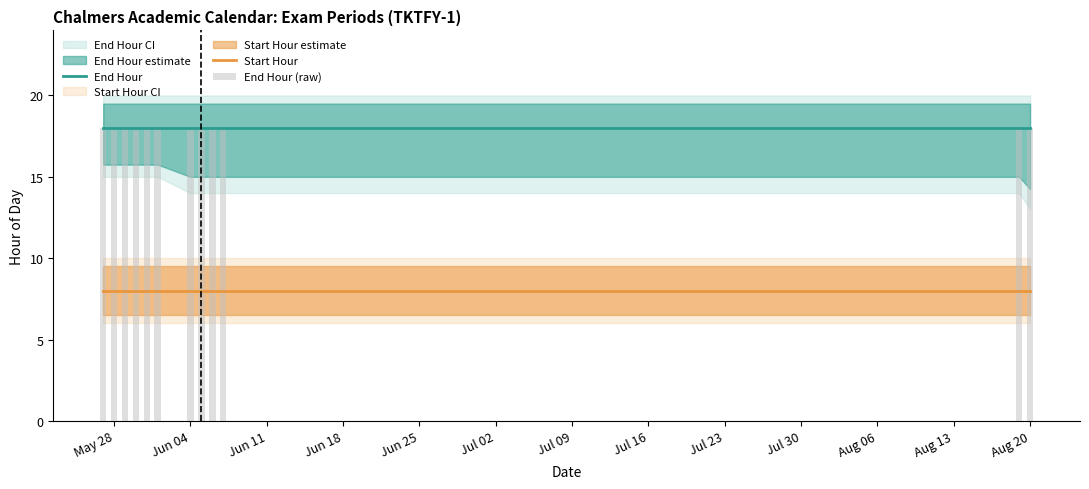

Is it true that End Hour equals 12 at Jun 04?

False